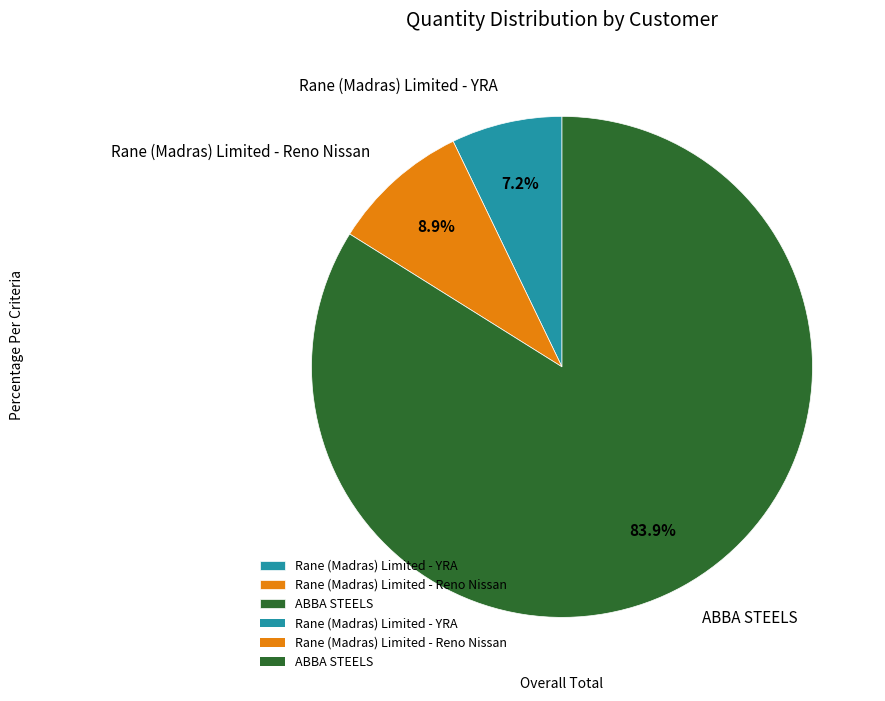

To the nearest percent, what is the combined percentage of Rane (Madras) Limited - YRA and Rane (Madras) Limited - Reno Nissan?

16%